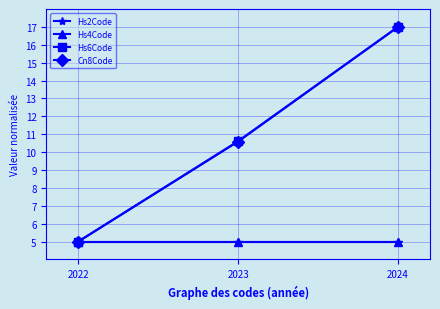

What is the difference between the second highest and minimum values in the Hs6Code series?

5.6